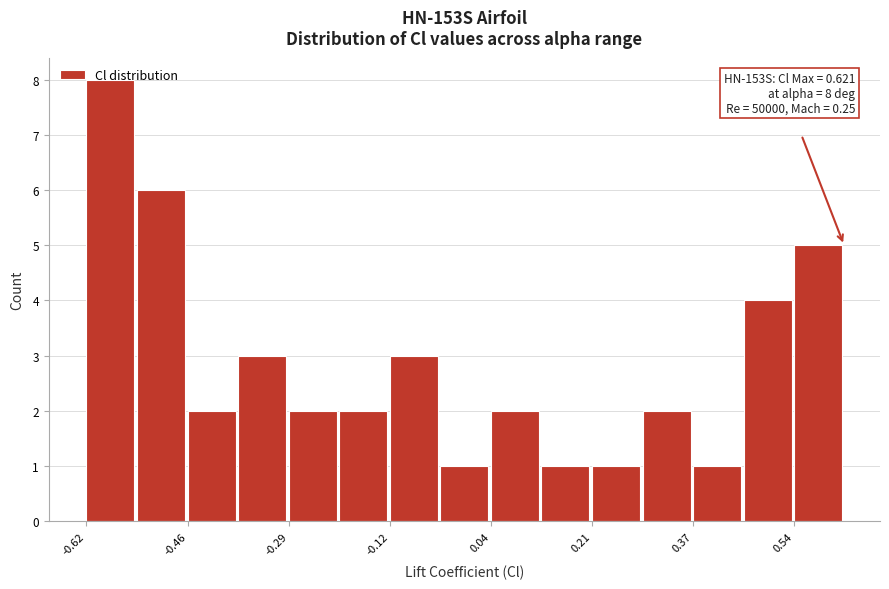

Which range on the x-axis has the tallest bar?

-0.62 to -0.54